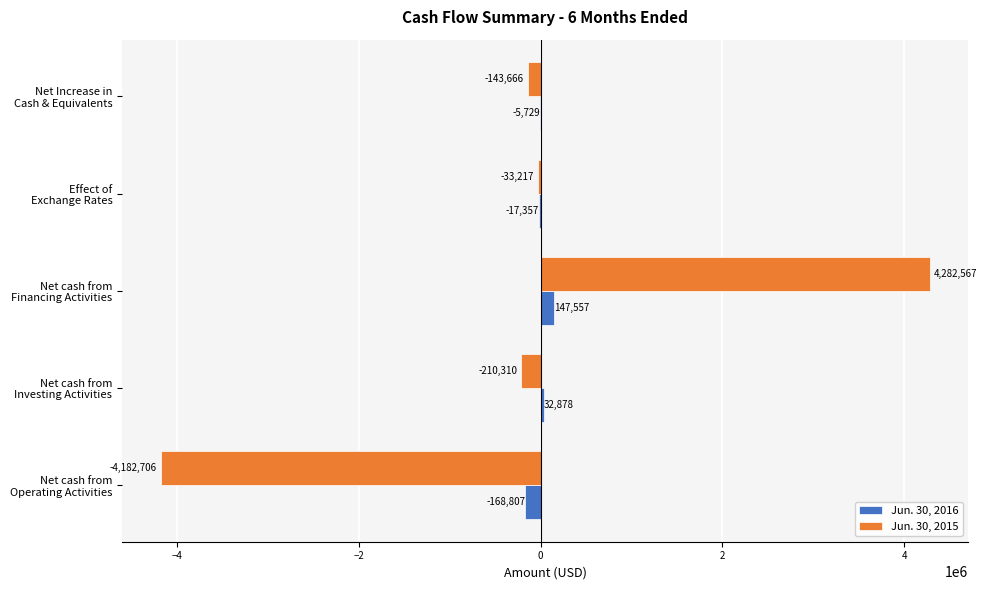

Which series has the widest spread of values?

Jun. 30, 2015